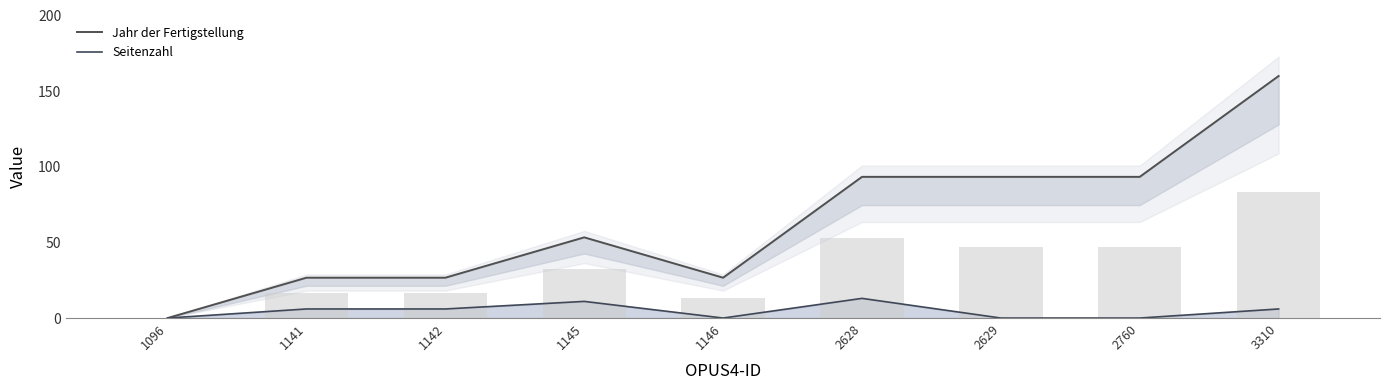

List the series in order of their peak value, lowest first.

Seitenzahl, Jahr der Fertigstellung